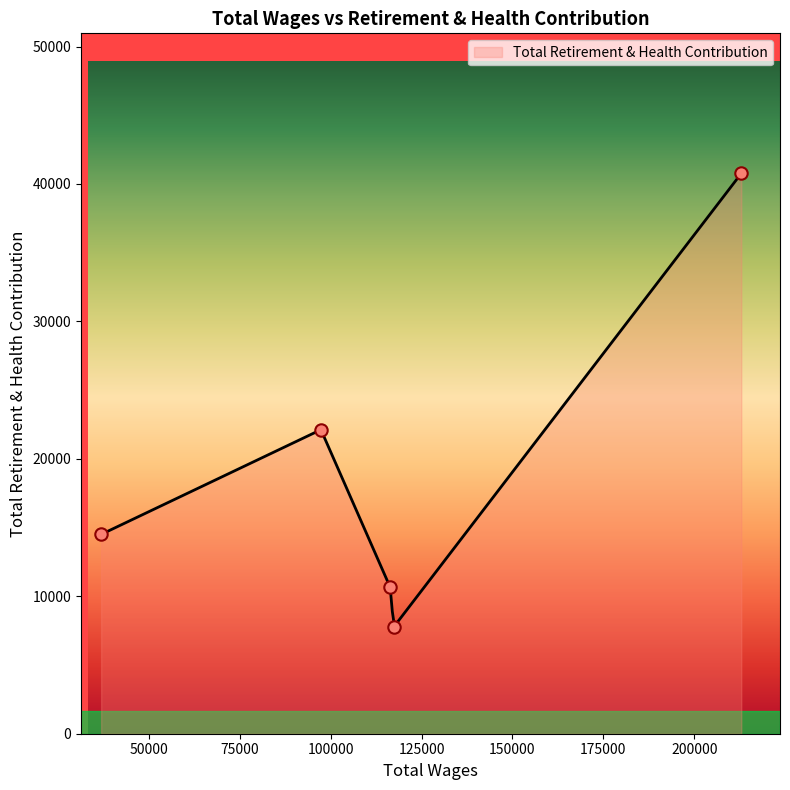

What is the ratio of the value at 116370.0 to the value at 212933.0?

0.3